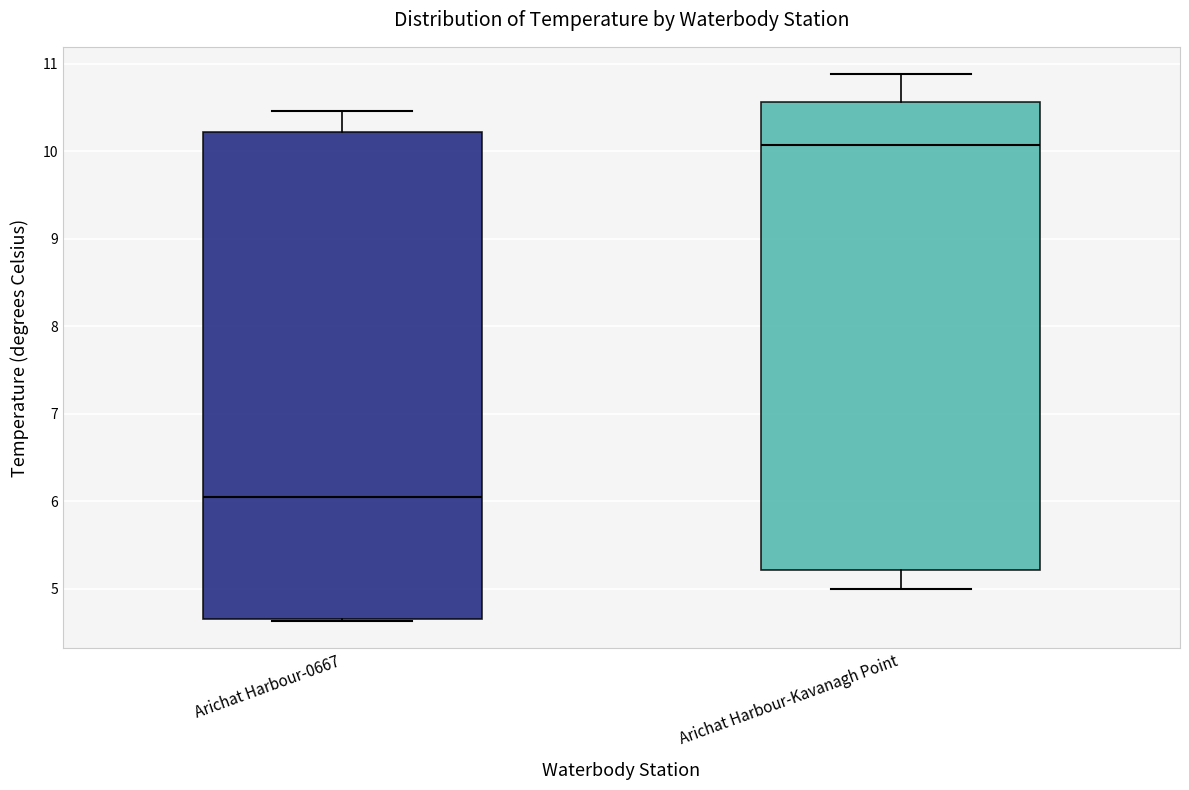

Which box has the highest median line?

Arichat Harbour-Kavanagh Point